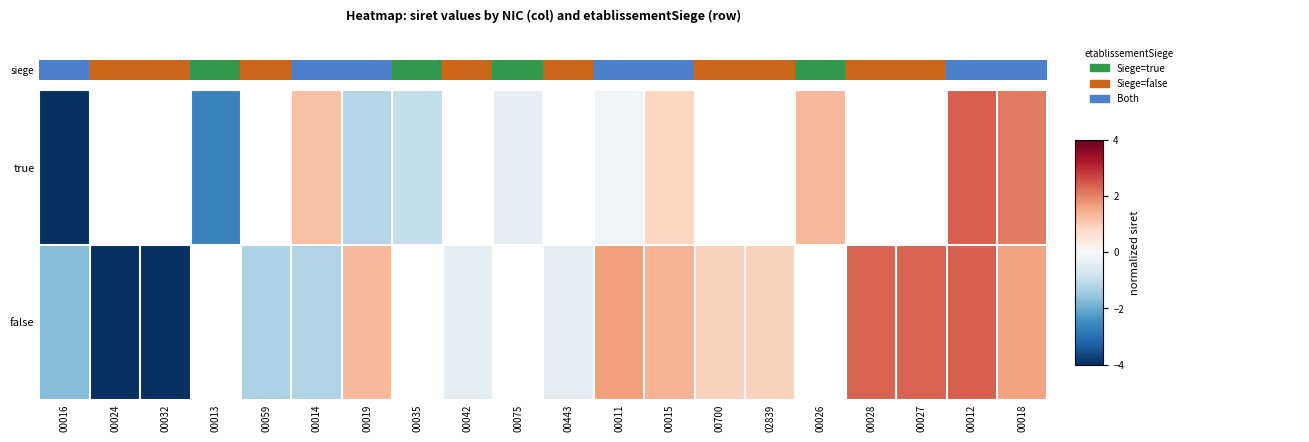

The value of false at 00015 is 0.4. True or false?

False